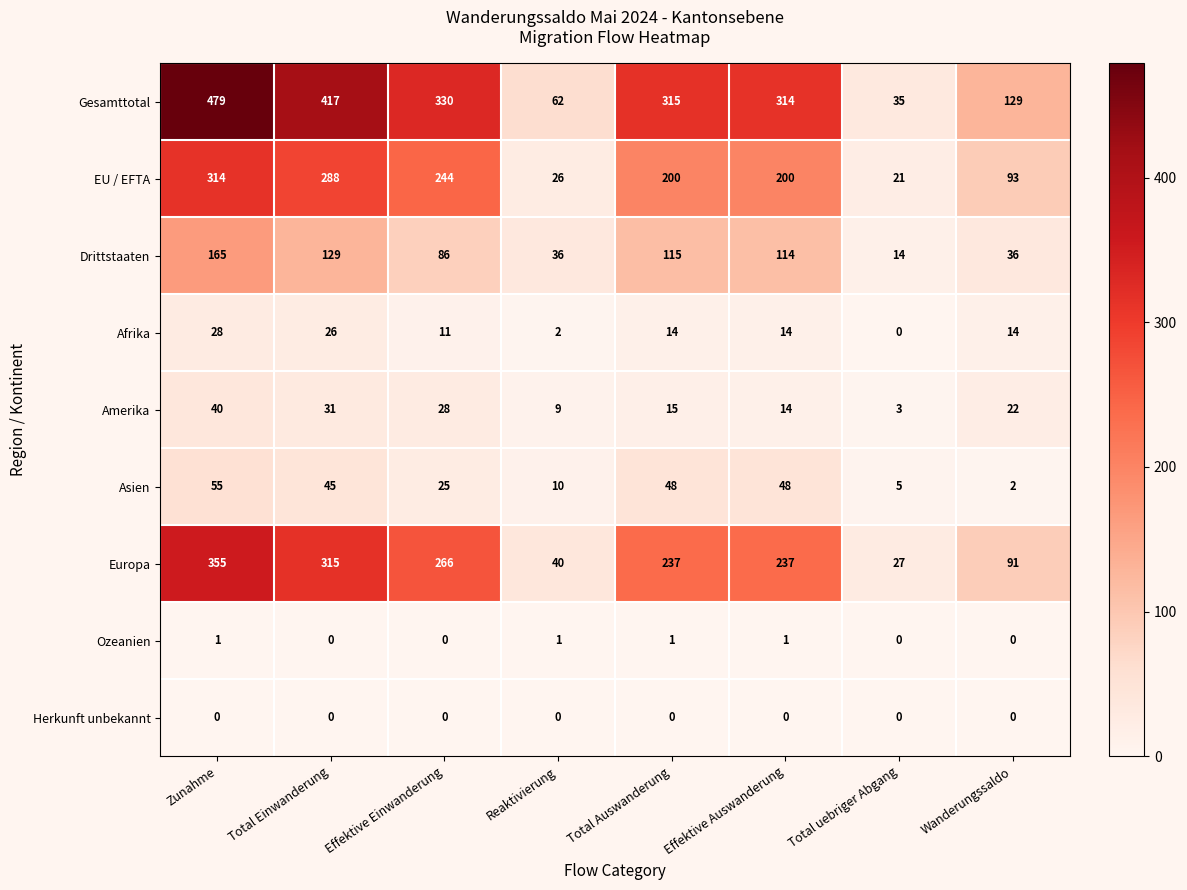

How many series are shown in this chart?

9